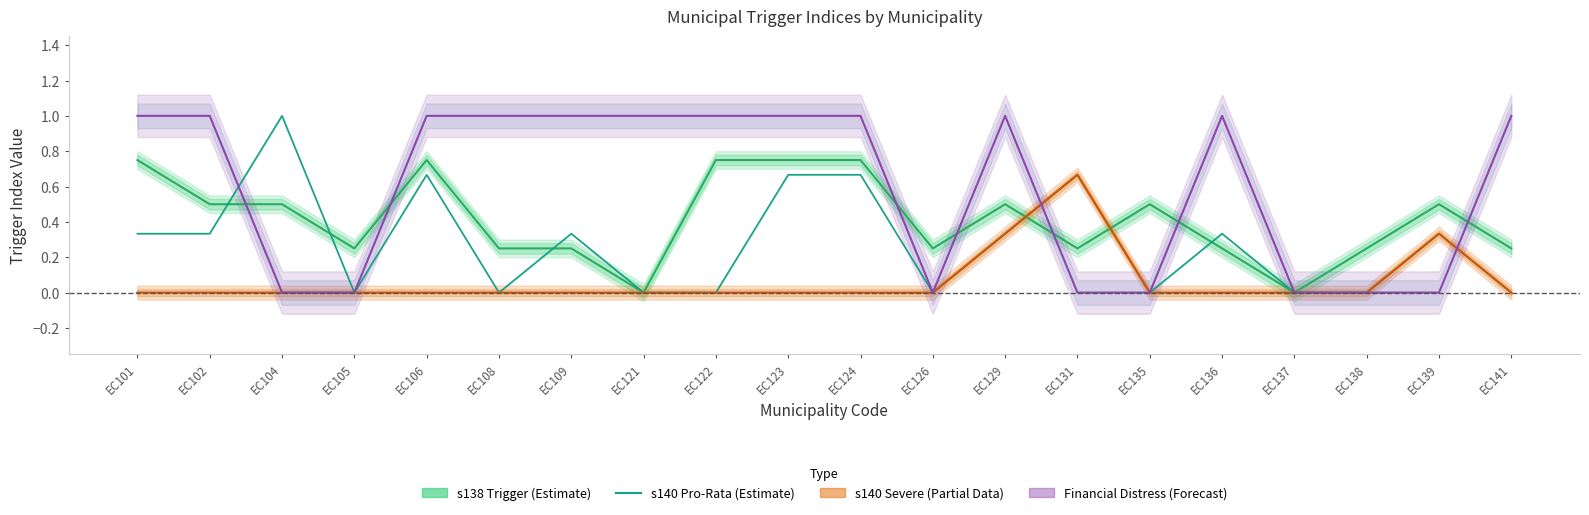

True or false: s140 Pro-Rata (Estimate) and Financial Distress (Forecast) cross at least once.

True